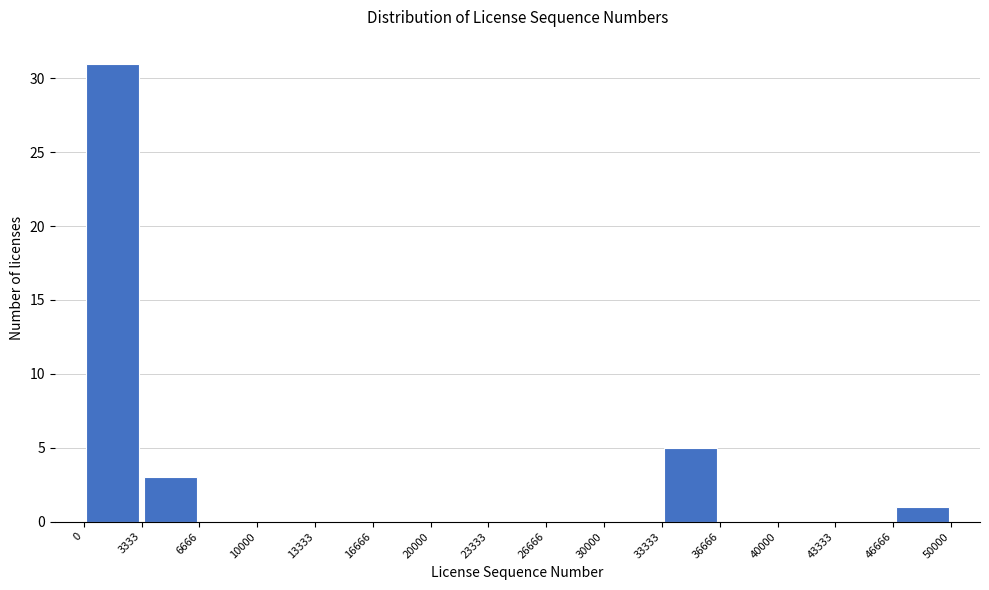

Reading left to right, list every bar in this chart as the range it spans on the x-axis followed by its height. The values are not printed on the chart, so give them approximately, as read against the axis.

0 to 3333: 31
3333 to 6666: 3
6666 to 10000: 0
10000 to 13333: 0
13333 to 16666: 0
16666 to 20000: 0
20000 to 23333: 0
23333 to 26666: 0
26666 to 30000: 0
30000 to 33333: 0
33333 to 36666: 5
36666 to 40000: 0
40000 to 43333: 0
43333 to 46666: 0
46666 to 50000: 1